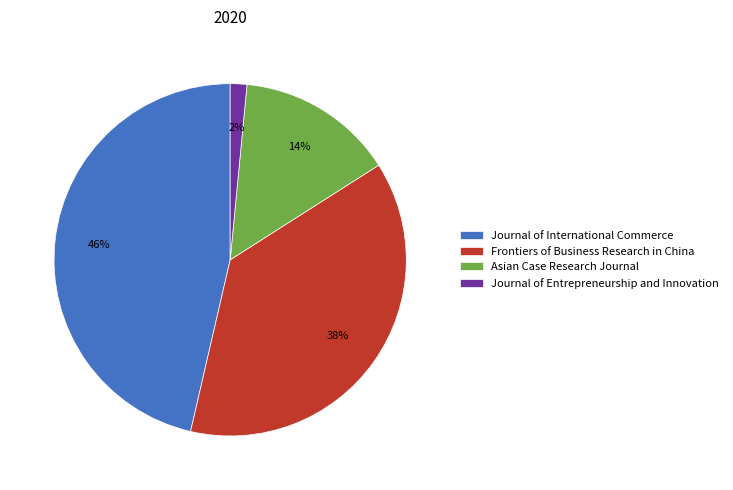

To the nearest percent, what is the average slice percentage?

25%